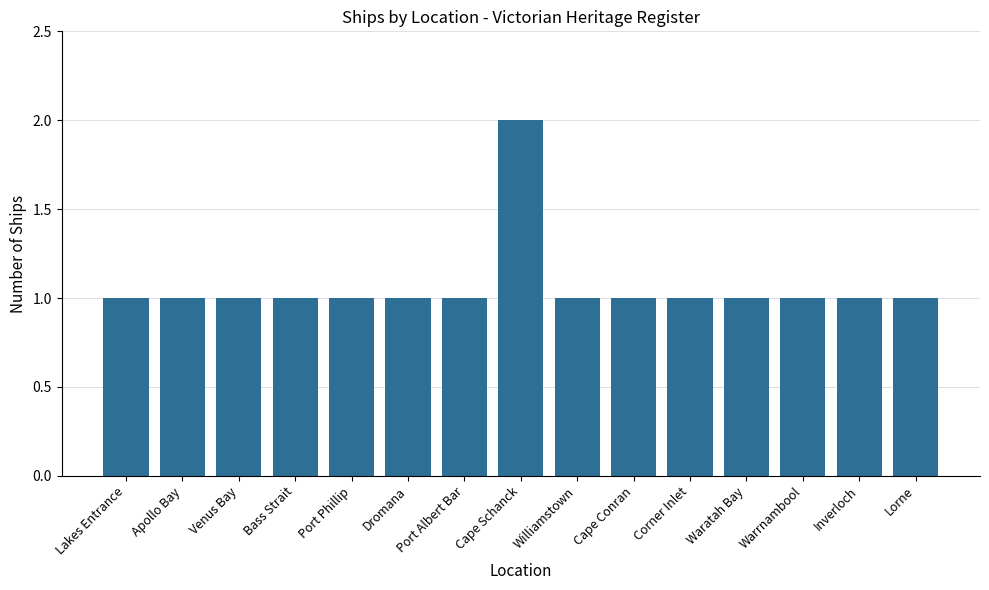

What is the sum of the values at Bass Strait and Waratah Bay?

2